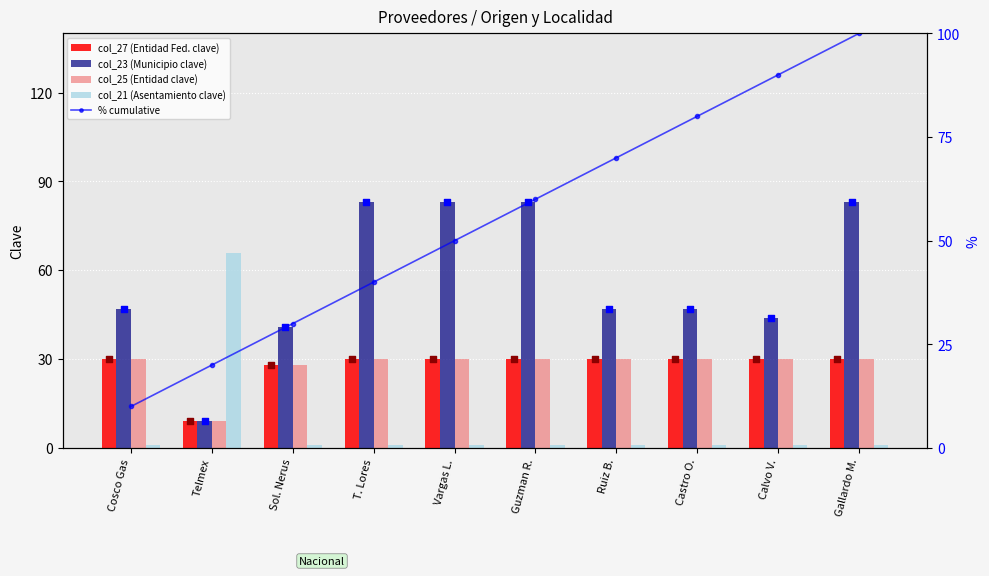

At which category is the sum across all series the highest?

Gallardo M.